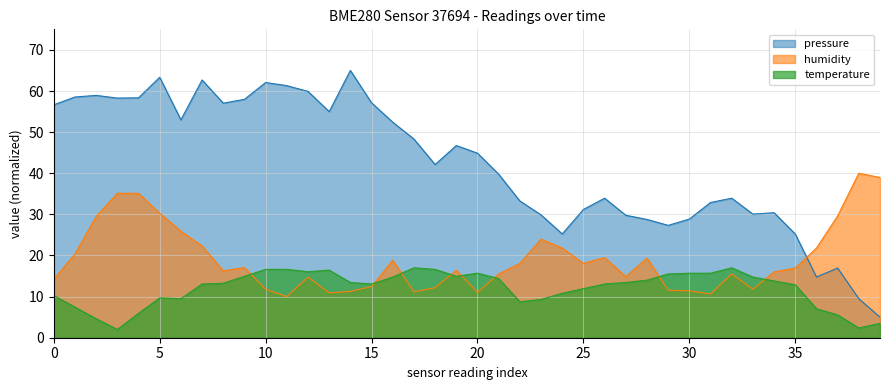

What are all the series names shown in the legend?

pressure, humidity, temperature